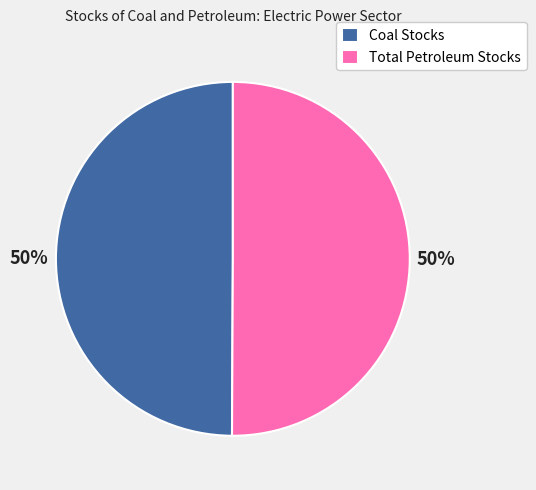

Count the number of slices in the pie.

2